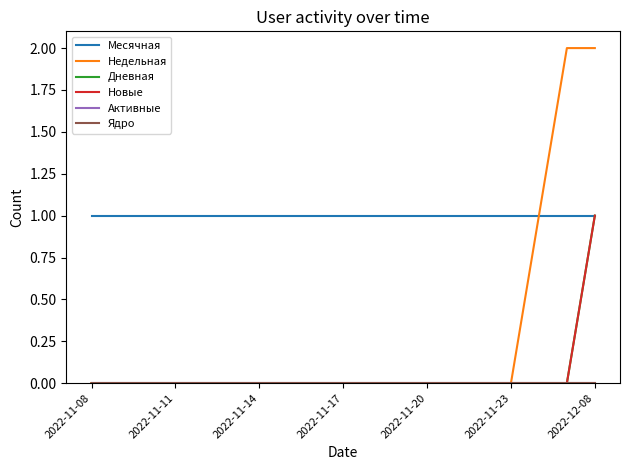

List the series in order of their peak value, highest first.

Недельная, Месячная, Дневная, Новые, Активные, Ядро